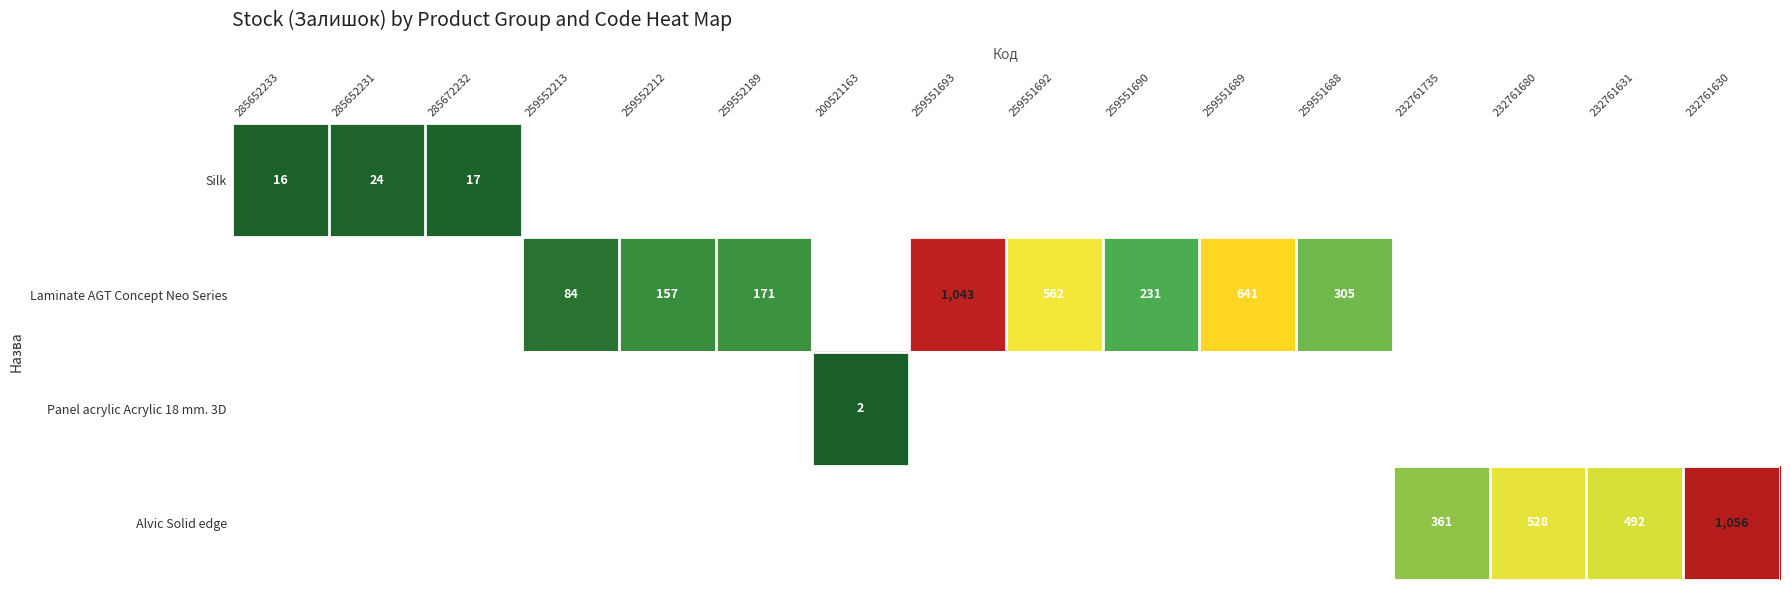

True or false: Silk has a value of 9 at 285652231.

False